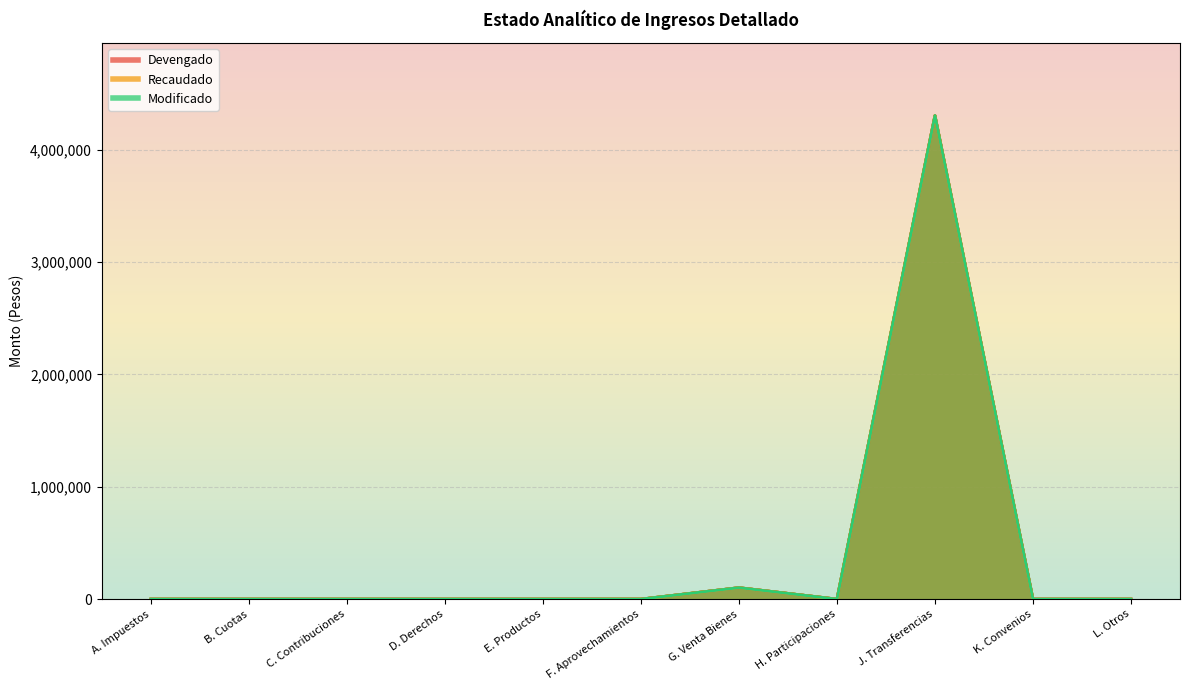

Where is Recaudado nearest to the value 2151086?

G. Venta Bienes